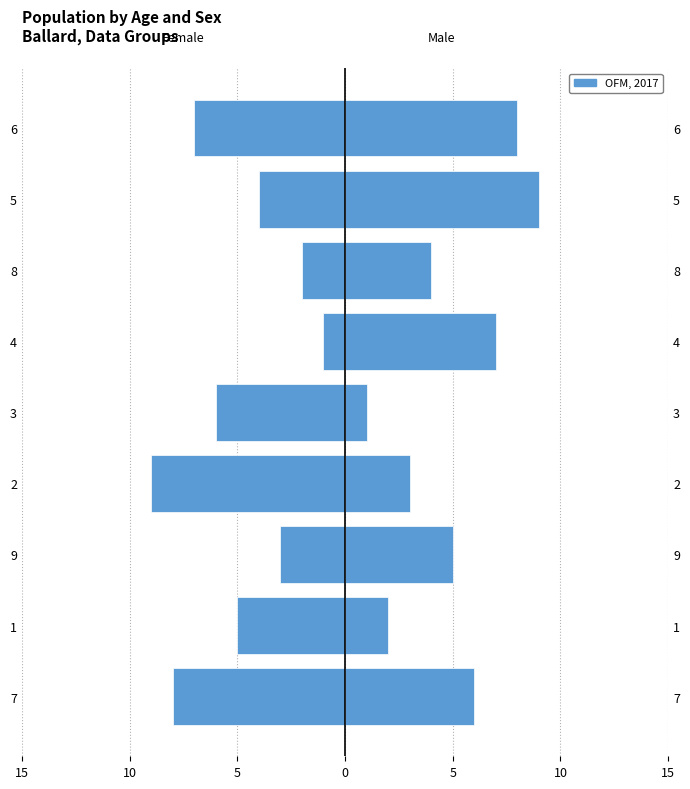

The col_7 series shows 6 at 8. True or false?

False